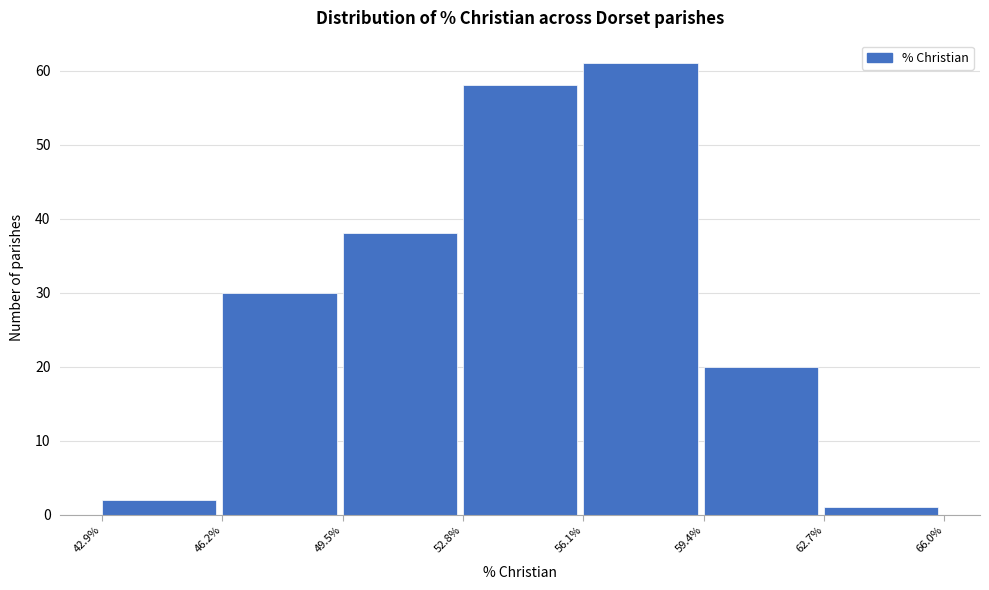

Reading left to right, list every bar in this chart as the range it spans on the x-axis followed by its height. The values are not printed on the chart, so give them approximately, as read against the axis.

42.9% to 46.2%: 2
46.2% to 49.5%: 30
49.5% to 52.8%: 38
52.8% to 56.1%: 58
56.1% to 59.4%: 61
59.4% to 62.7%: 20
62.7% to 66.0%: 1